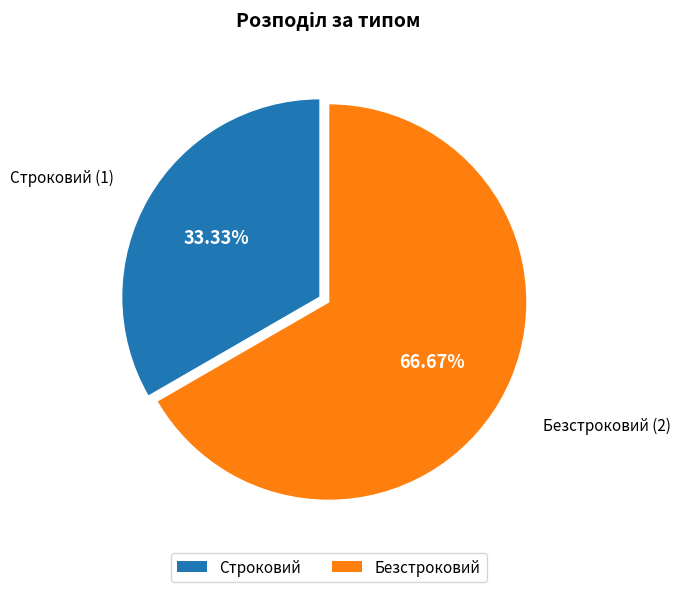

To the nearest percent, what portion does Строковий represent?

33%